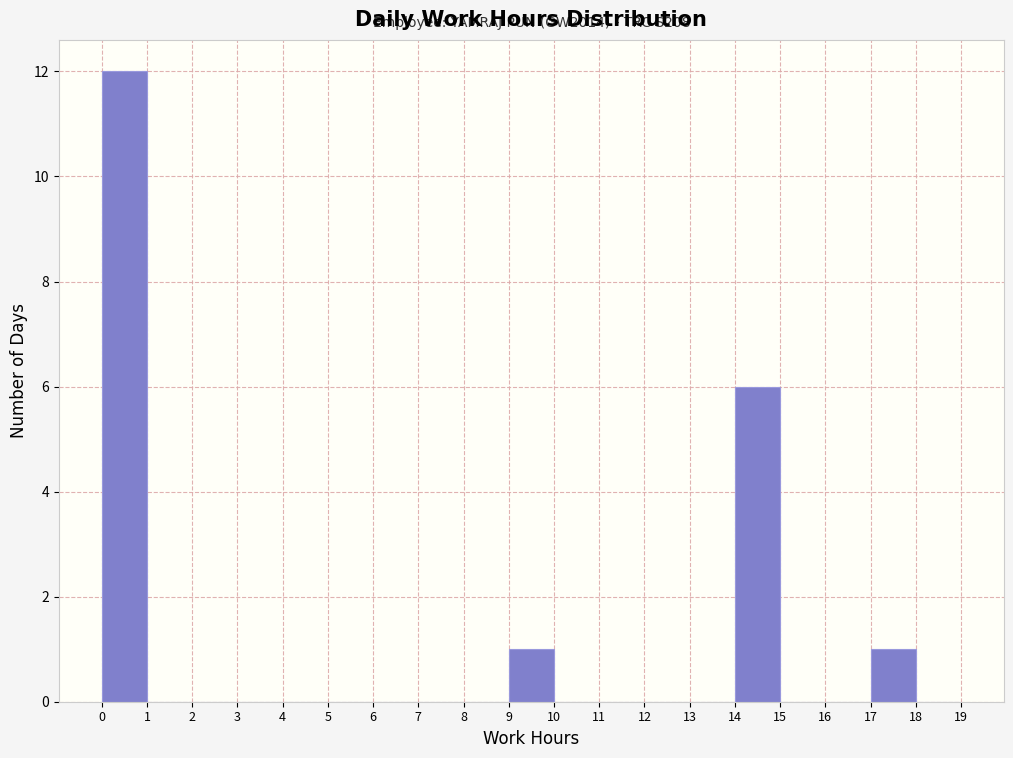

Which range on the x-axis has the tallest bar?

0 to 1